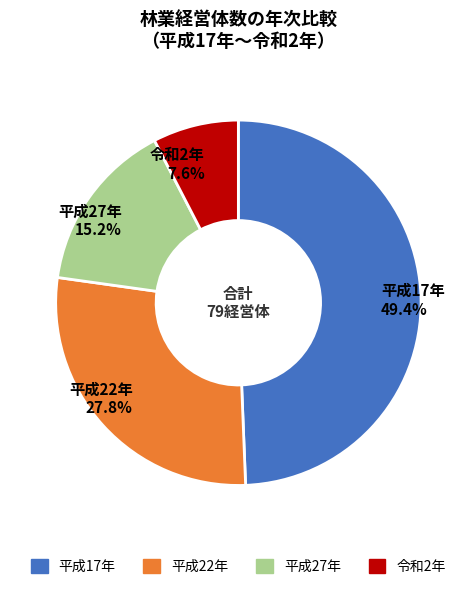

Does any single category account for the majority?

No